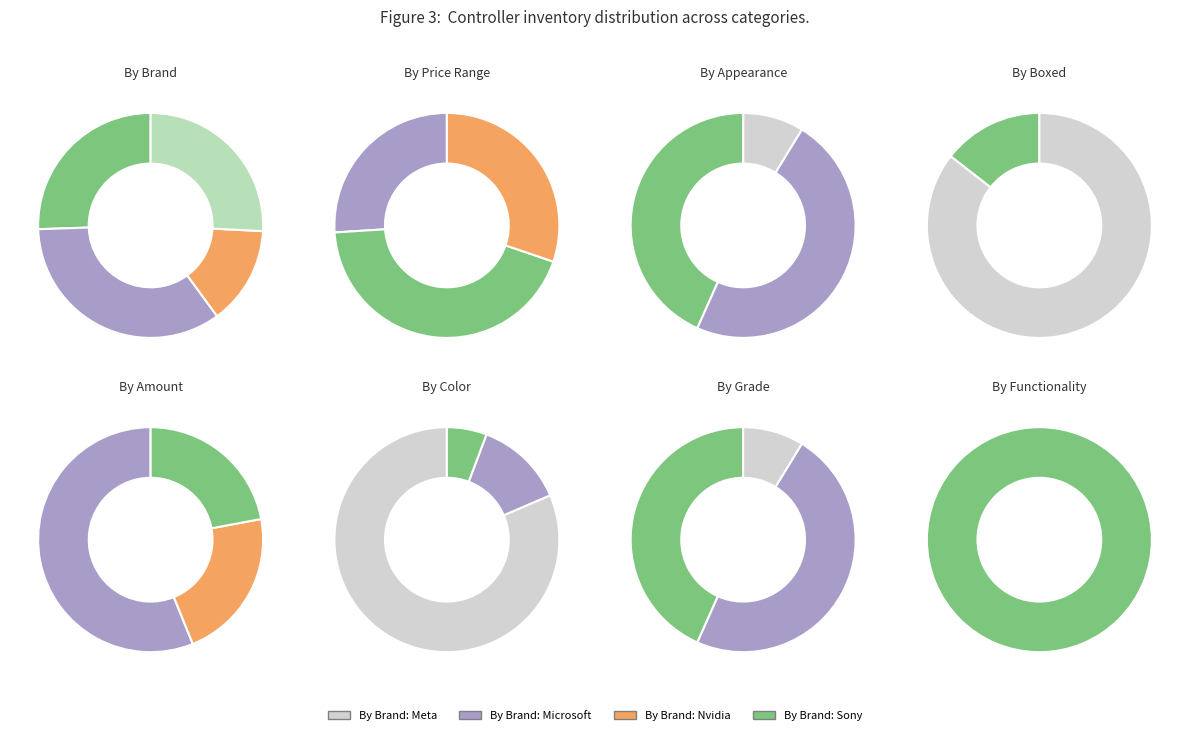

Combined, do Sony (Grade A, Green) and Nvidia account for over 50%?

No